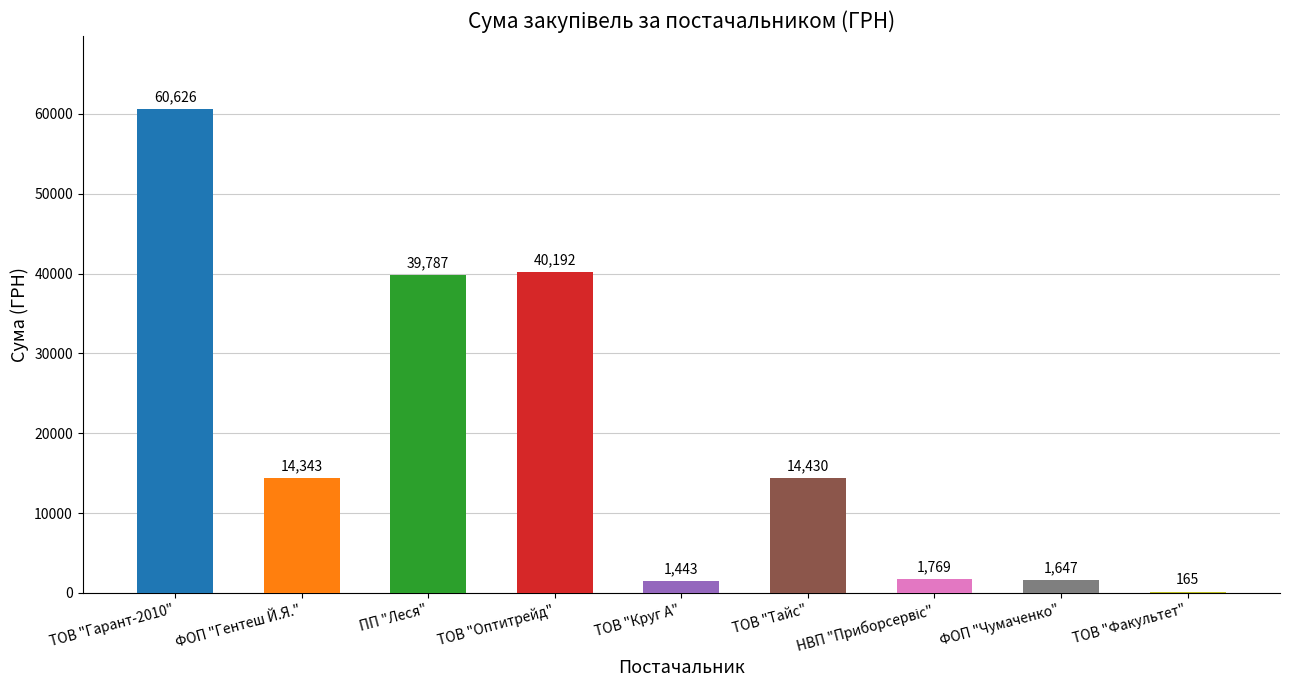

Which label corresponds to the largest value in the chart?

ТОВ "Гарант-2010"